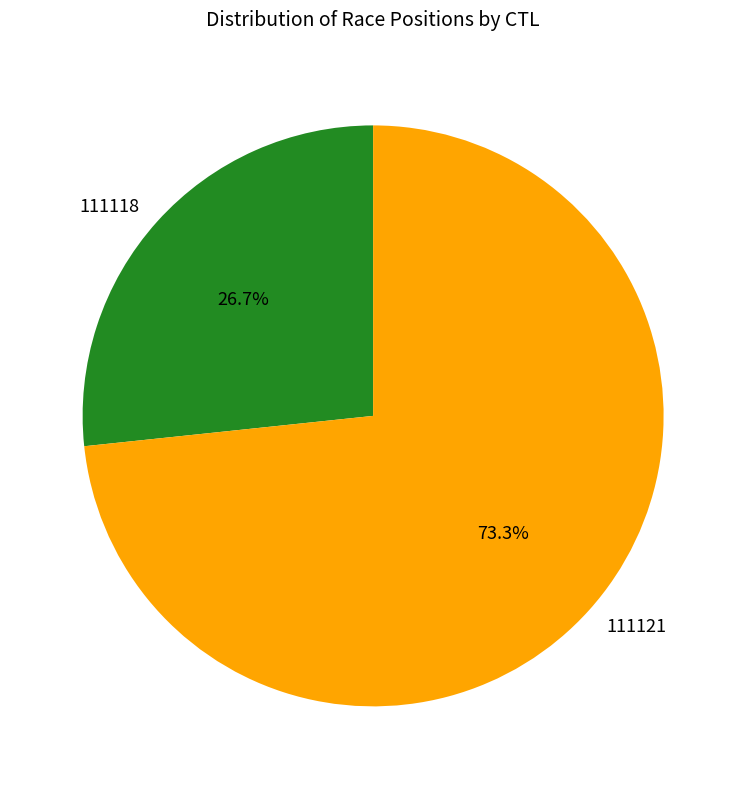

To the nearest percent, what portion does 111121 represent?

73%